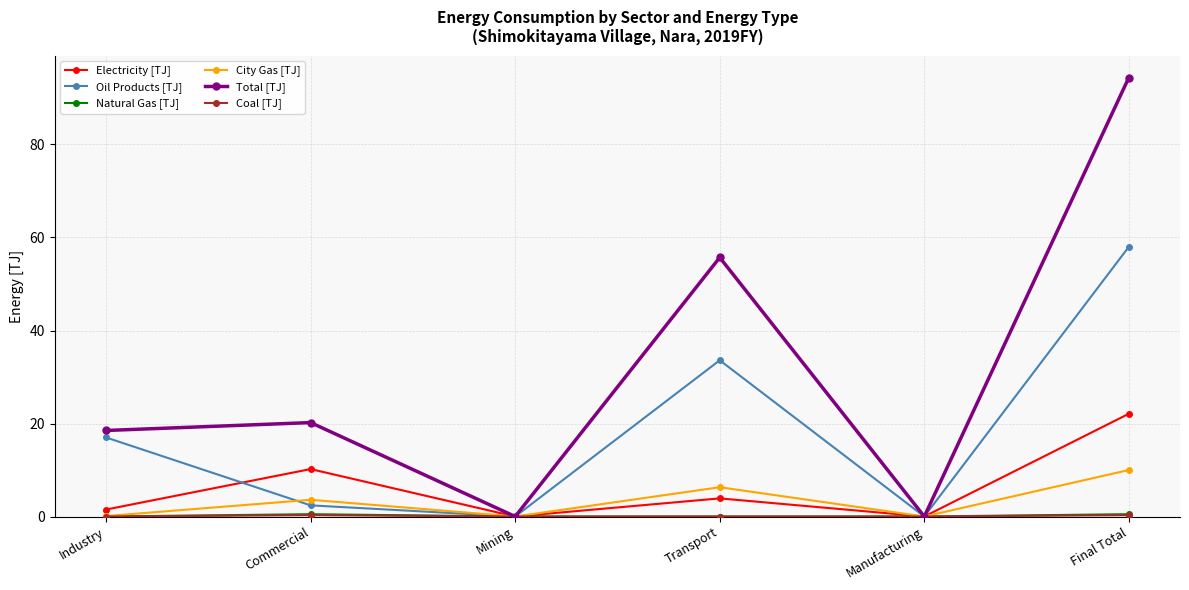

What is the total value across all series at Commercial?

37.2